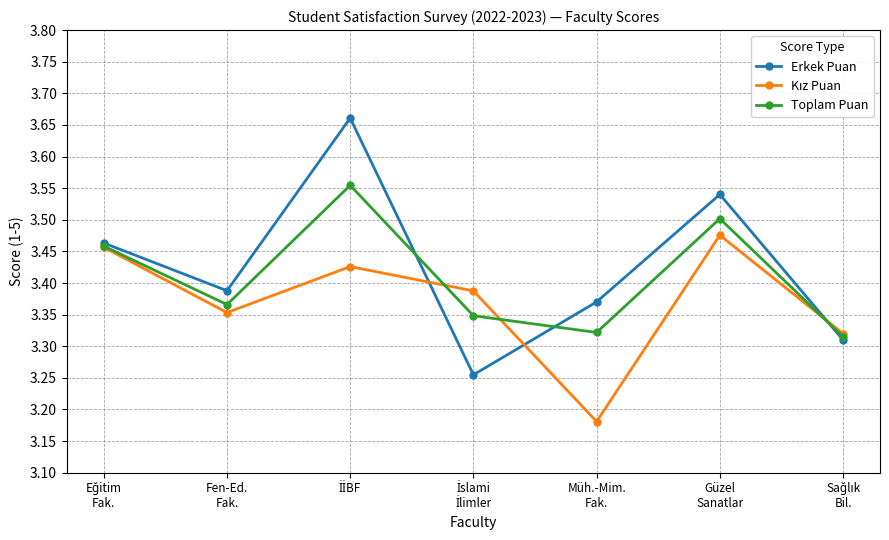

Which series has the largest range (max minus min)?

Erkek Puan